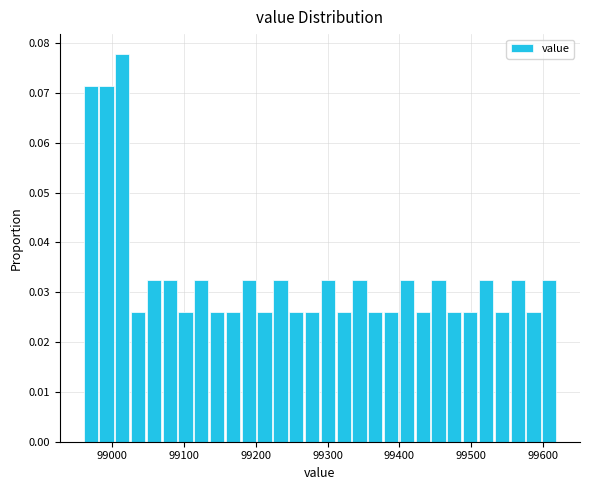

Around what value on the x-axis is the tallest bar? Give the approximate position of its centre, as read against the axis.

99010